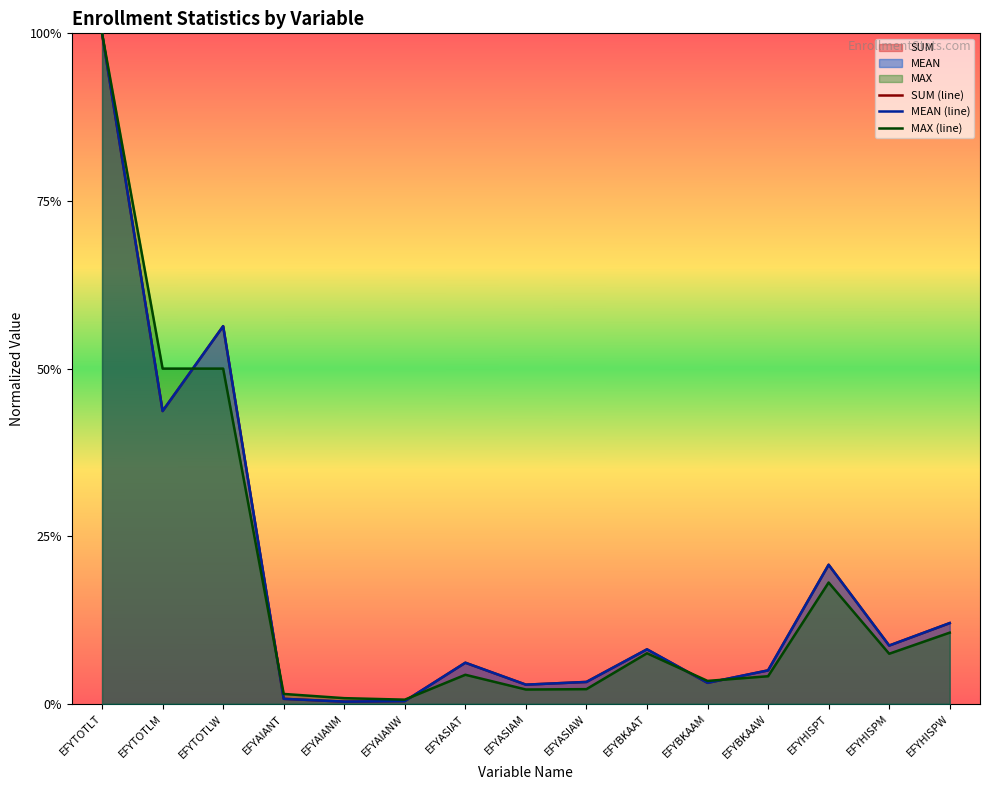

What is the label of the 9th point from the right?

EFYASIAT